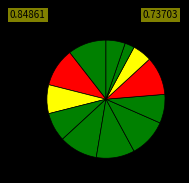

Count the number of slices in the pie.

12